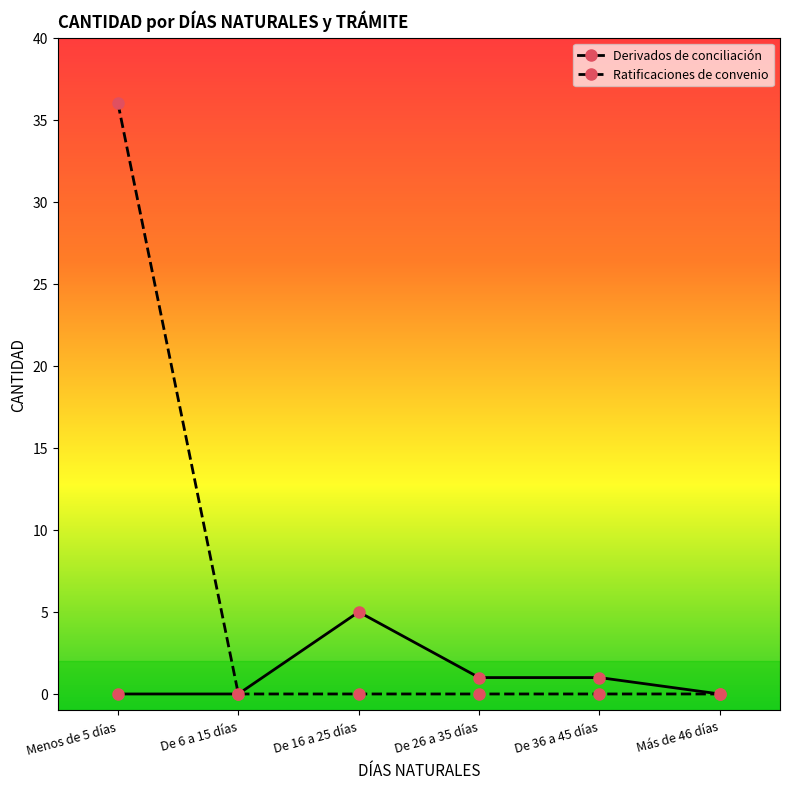

At how many categories does at least one series exceed 20?

1